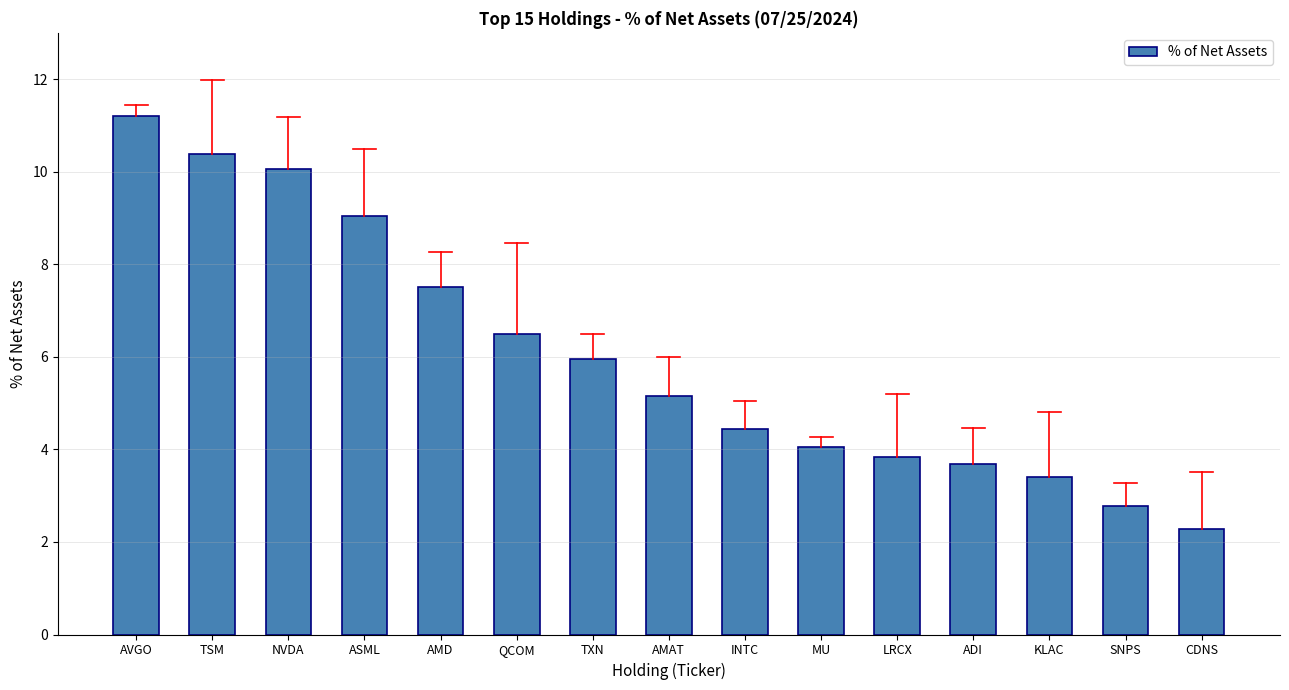

What position from the right is TSM?

14